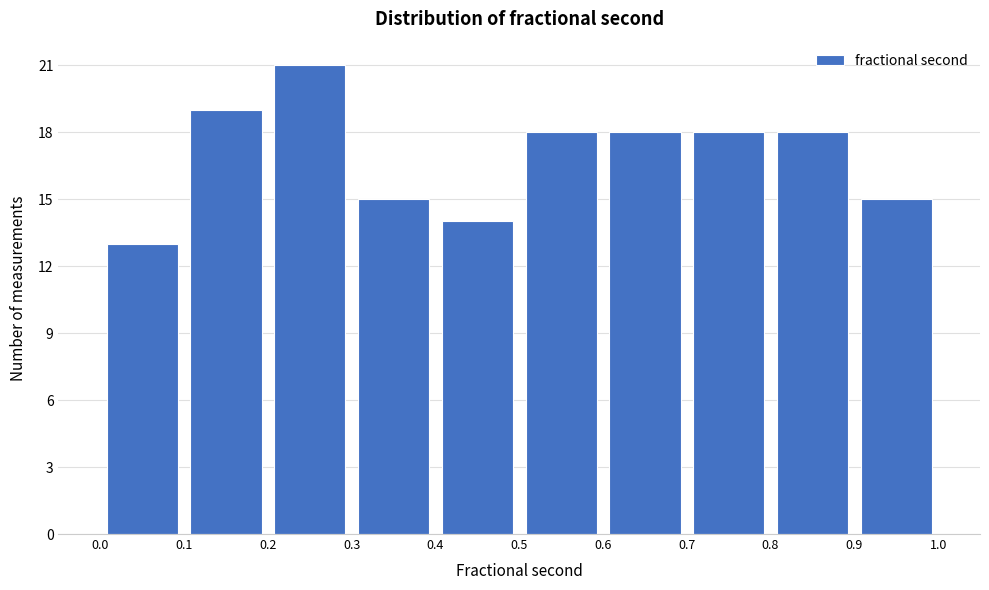

Reading left to right, list every bar in this chart as the range it spans on the x-axis followed by its height. The values are not printed on the chart, so give them approximately, as read against the axis.

0.0 to 0.1: 13
0.1 to 0.2: 19
0.2 to 0.3: 21
0.3 to 0.4: 15
0.4 to 0.5: 14
0.5 to 0.6: 18
0.6 to 0.7: 18
0.7 to 0.8: 18
0.8 to 0.9: 18
0.9 to 1.0: 15